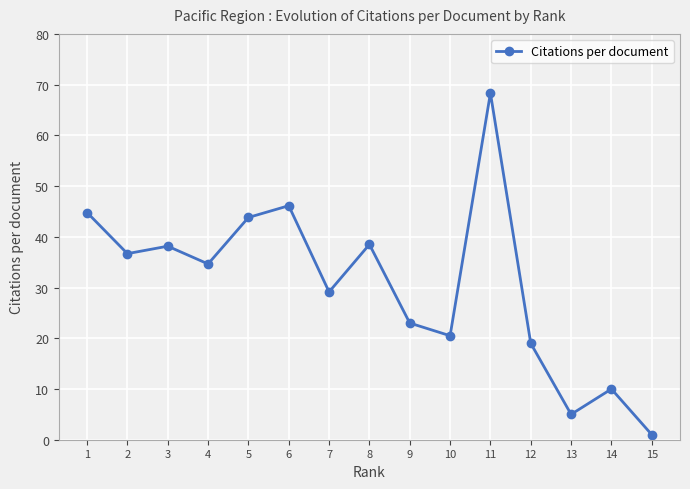

What is the ratio of the value at 6 to the value at 13?

9.2